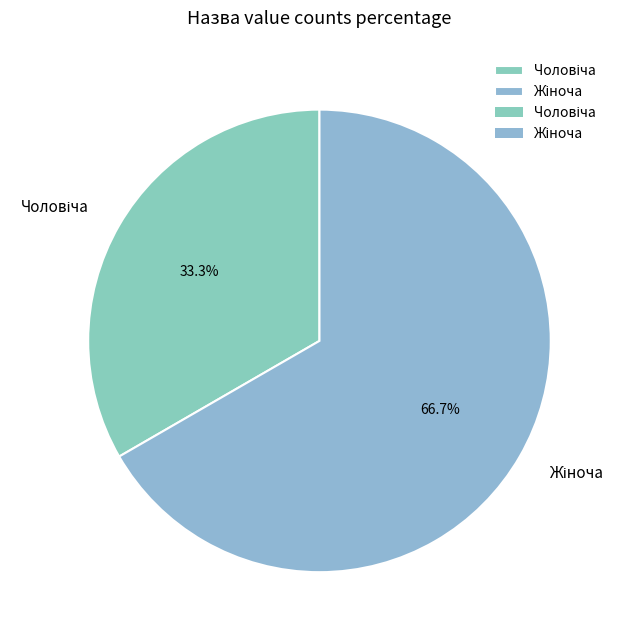

Count the number of slices in the pie.

2